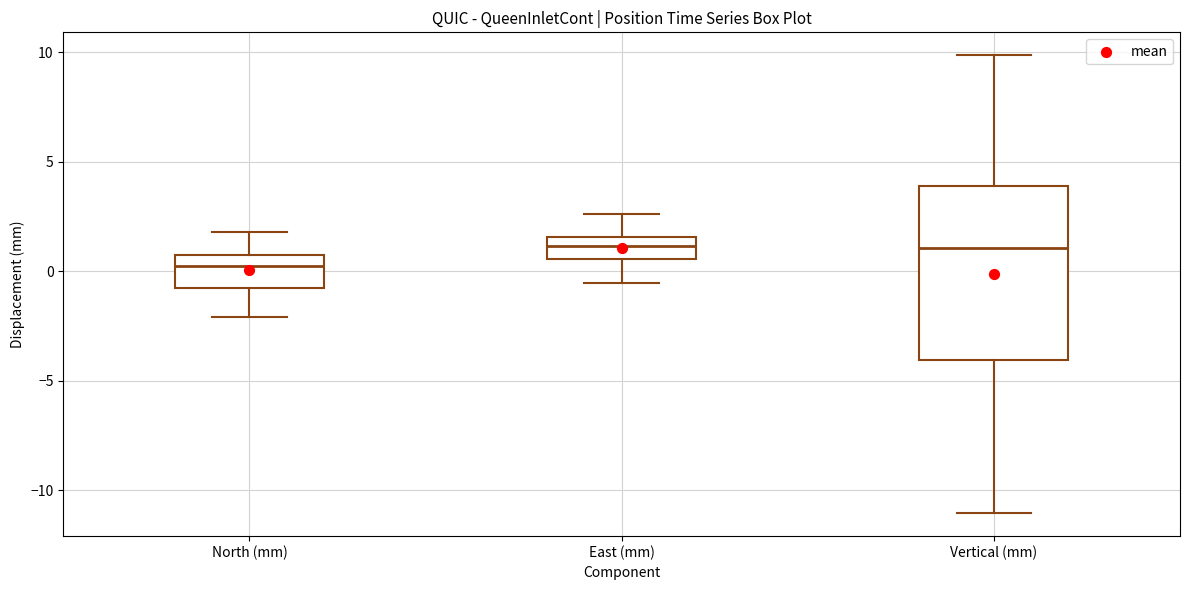

Reading left to right, read every box against the y-axis: the position of its median line, the range the box covers, and the ends of its whiskers. The values are not printed on the chart, so give them approximately, as read against the axis.

North (mm): median 0.0, box -1.0 to 0.5, whiskers -2.0 to 2.0
East (mm): median 1.0, box 0.5 to 1.5, whiskers -0.5 to 2.5
Vertical (mm): median 1.0, box -4.0 to 4.0, whiskers -11.0 to 10.0